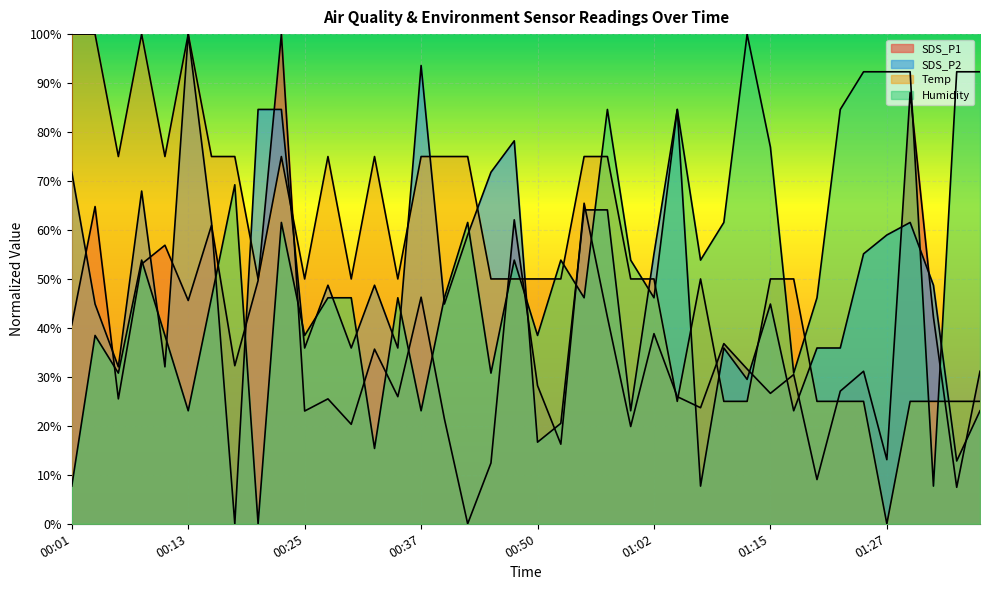

Is it true that Temp equals 103.2 at 00:18?

False